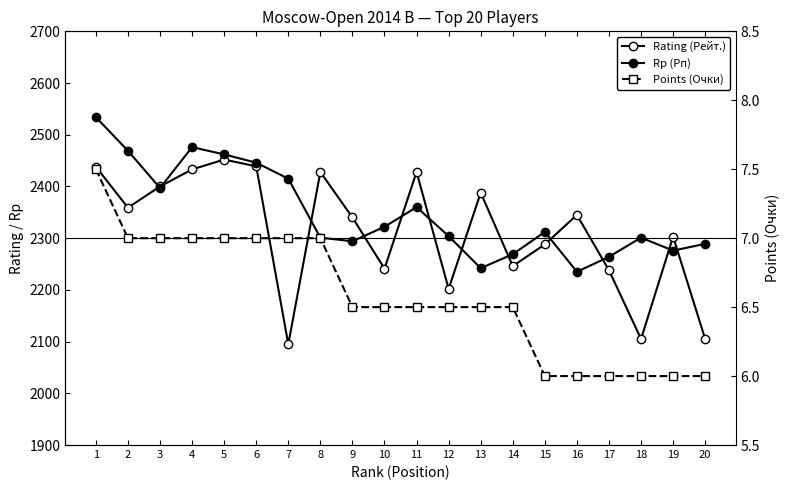

Is it true that Rp (Рп) equals 2982.6 at 16?

False